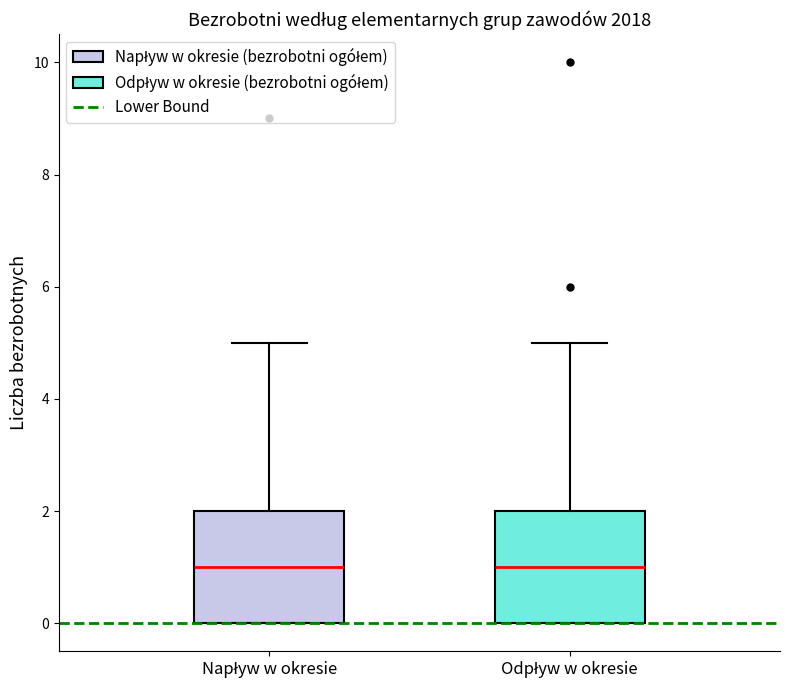

Where does the median line of the box for Napływ w okresie sit on the y-axis? The values are not printed on the chart, so give them approximately, as read against the axis.

1